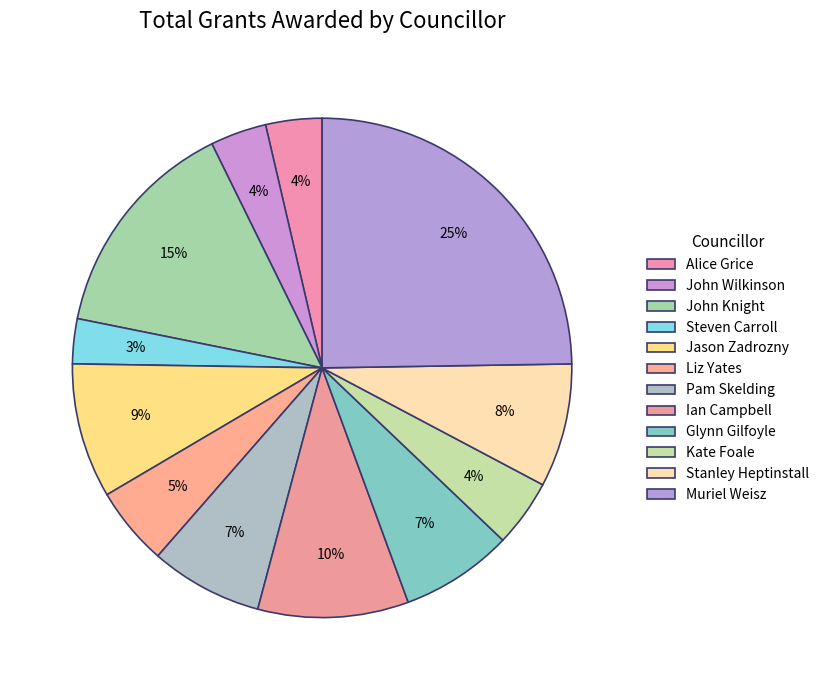

Count the number of slices in the pie.

12